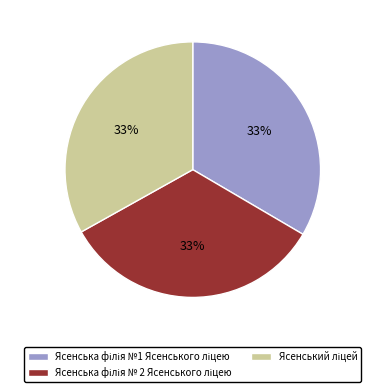

Is there any slice that represents more than half of the pie?

No